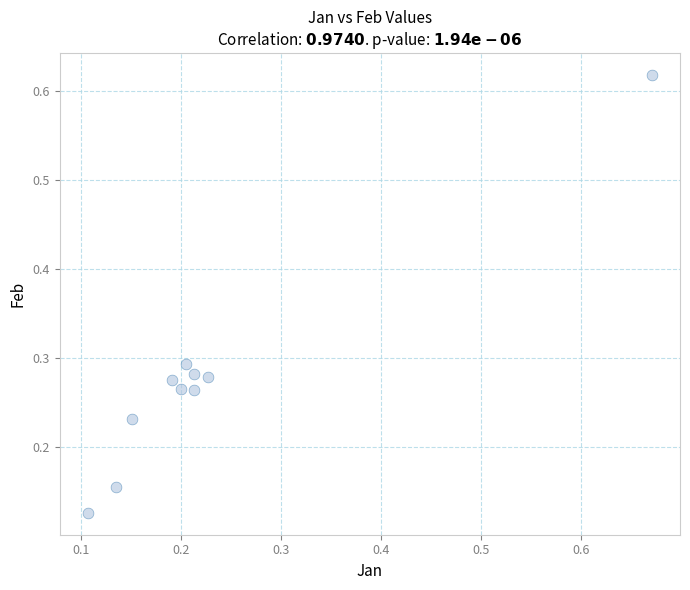

What is the range of Y values (max minus min)?

0.5